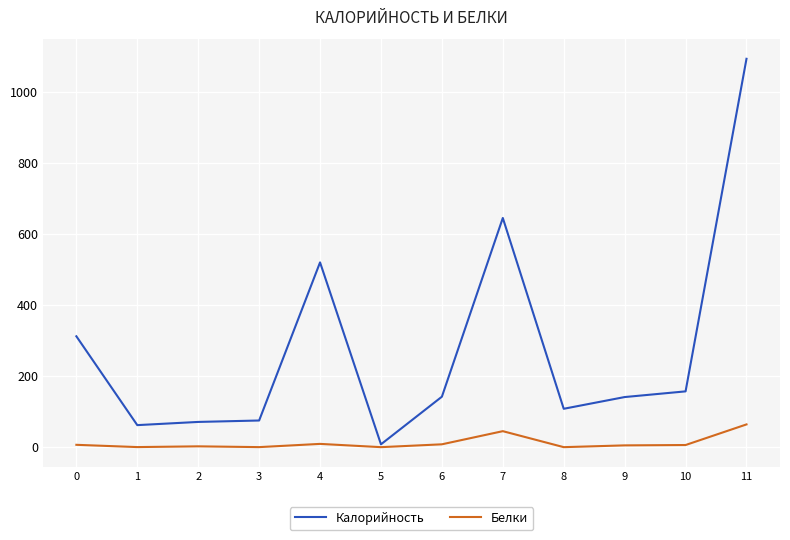

Which series has the widest spread of values?

Калорийность